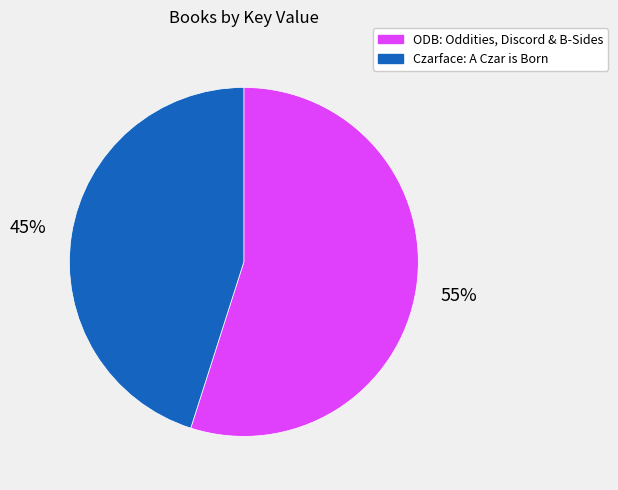

True or false: Czarface: A Czar is Born accounts for 45% of the total.

True